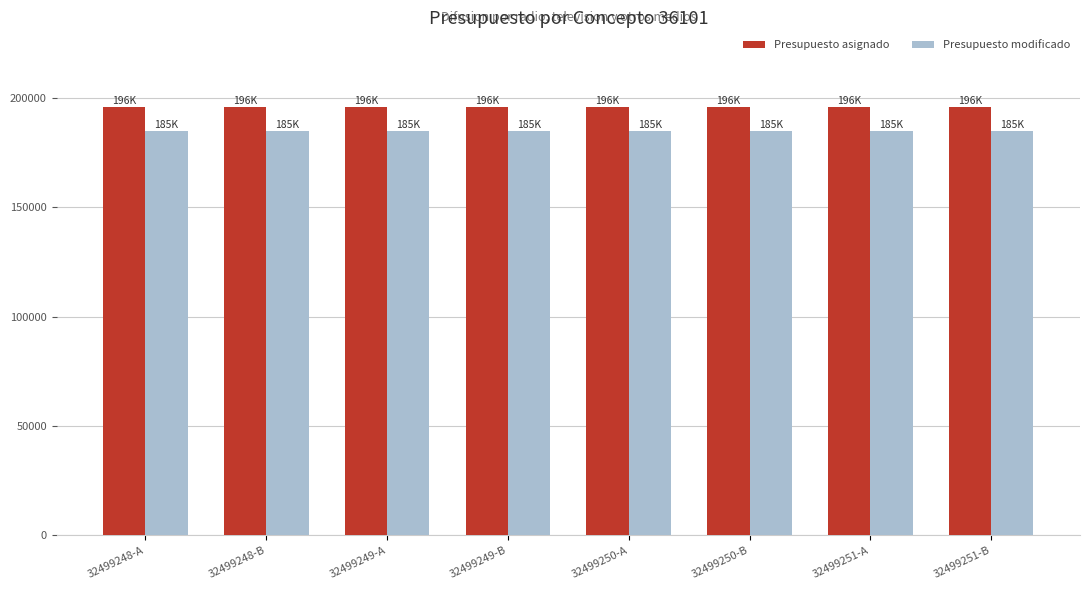

The Presupuesto modificado series shows 184917 at 32499251-A. True or false?

True